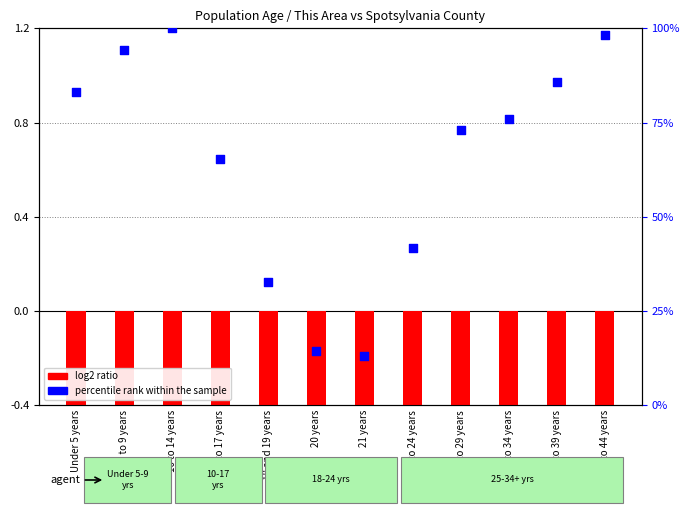

Which series has the largest Y range (max minus min)?

percentile rank within the sample